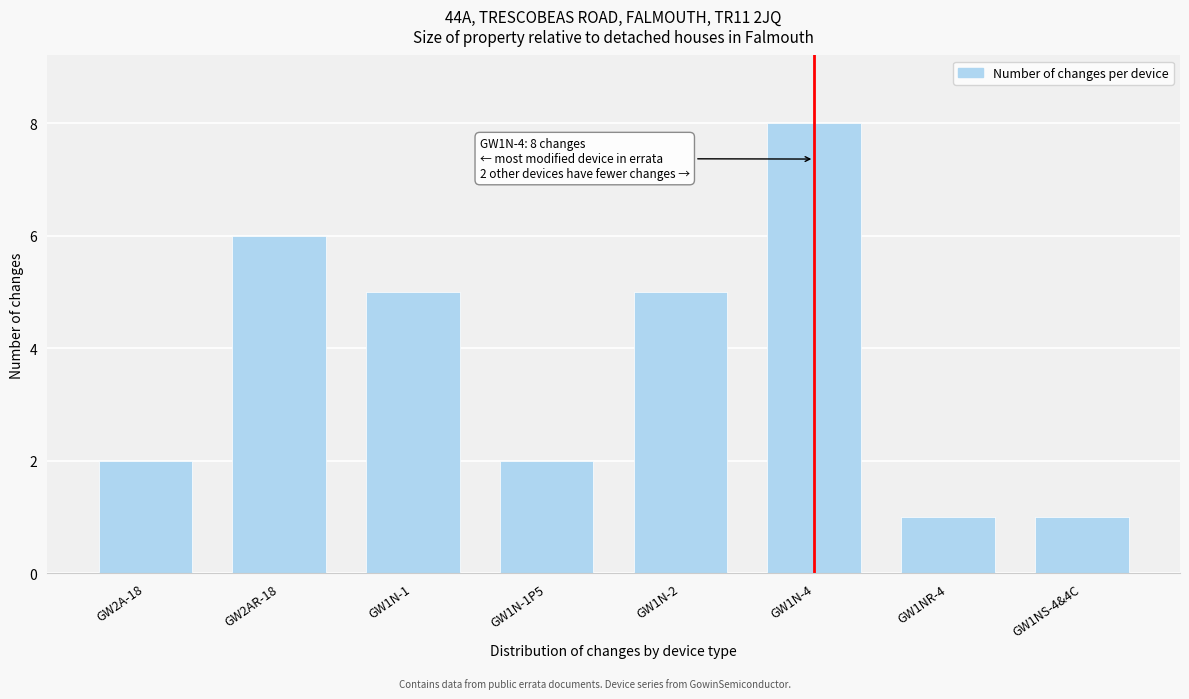

Reading left to right, transcribe all the data shown in this chart.

2	6	5	2	5	8	1	1